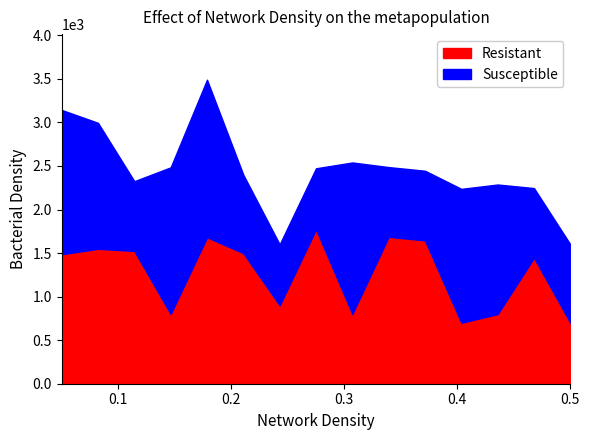

Is it true that Resistant equals 1196 at 7?

False